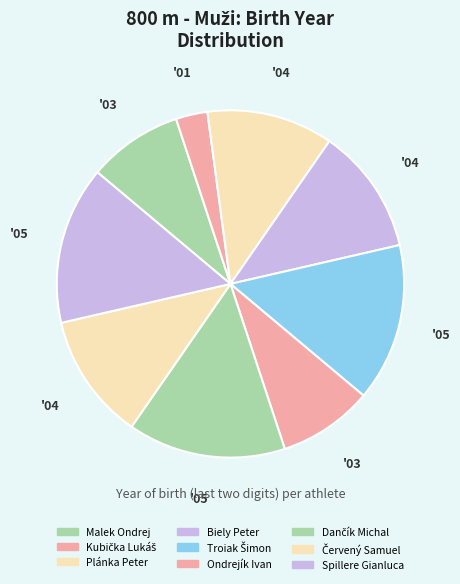

Which slice is the largest?

Troiak Šimon